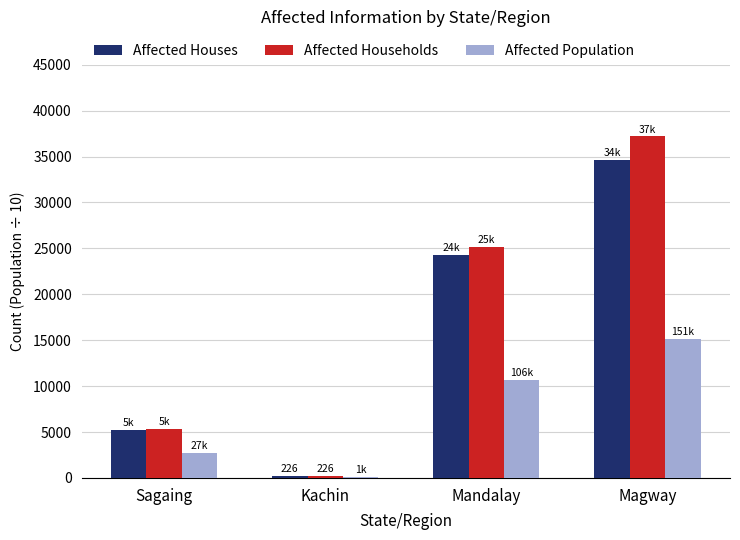

What is the approximate value of Affected Households at Magway?

37196.0